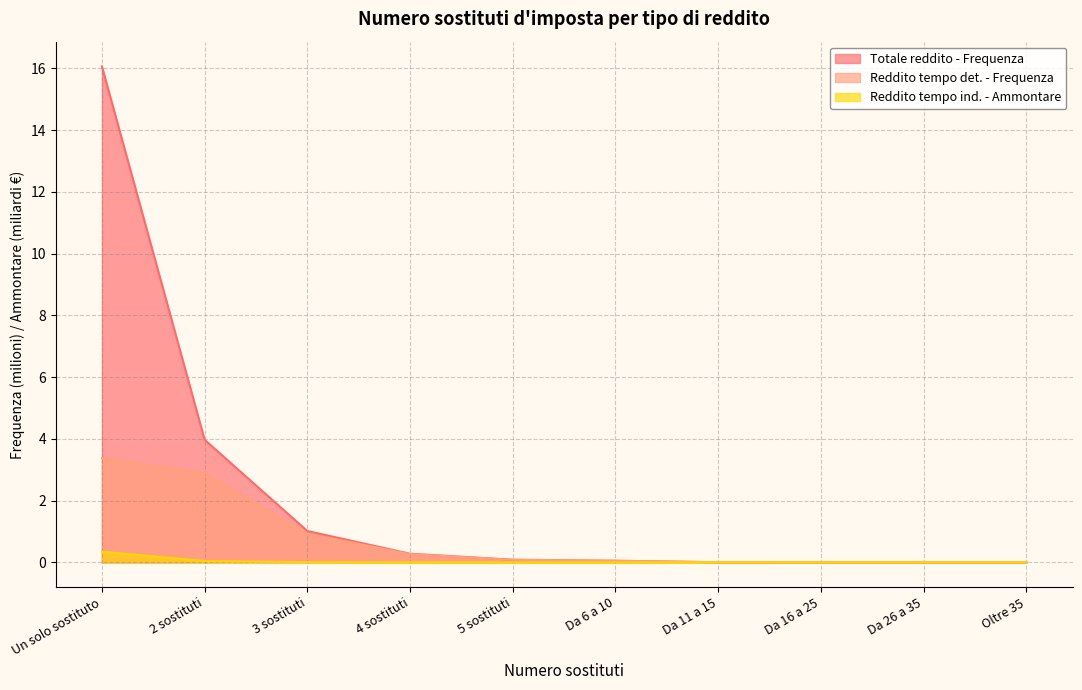

What is the difference between the second highest and minimum values in the Totale reddito - Frequenza series?

4.0